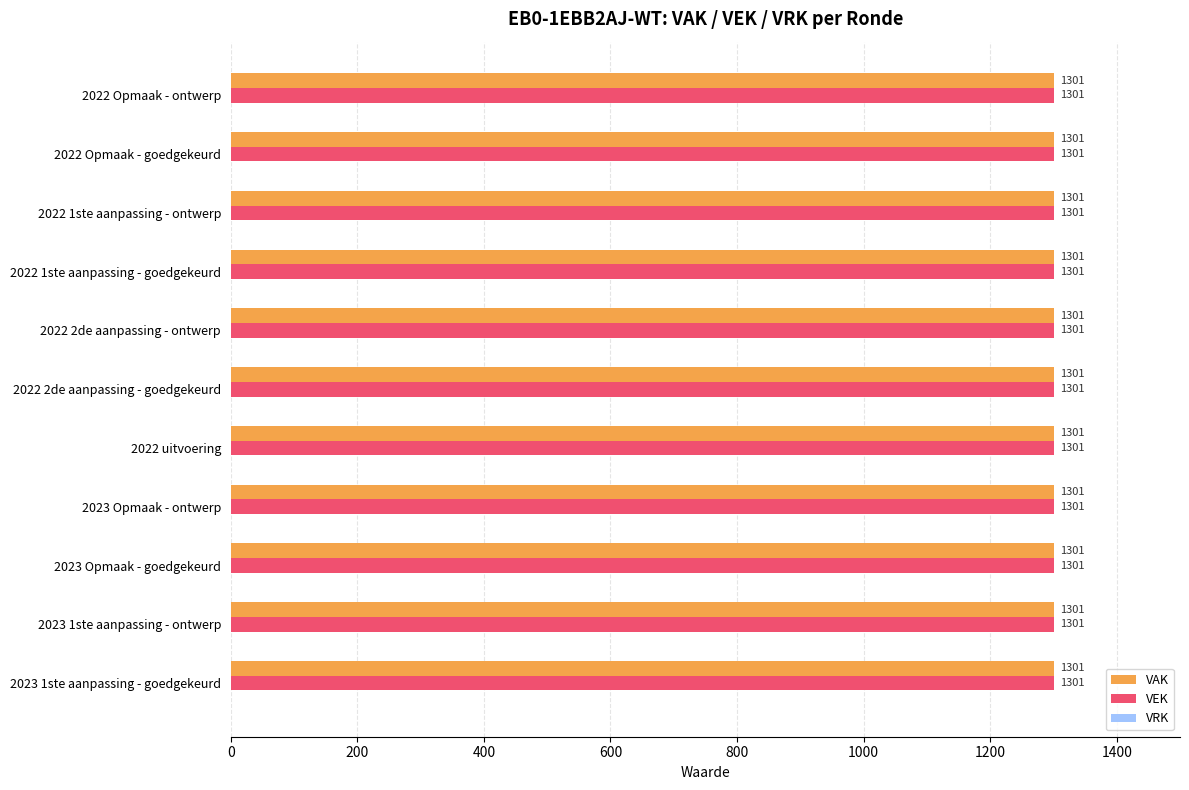

Reading left to right, transcribe all the data shown in this chart.

VAK: 2023 1ste aanpassing - goedgekeurd=1301	2023 1ste aanpassing - ontwerp=1301	2023 Opmaak - goedgekeurd=1301	2023 Opmaak - ontwerp=1301	2022 uitvoering=1301	2022 2de aanpassing - goedgekeurd=1301	2022 2de aanpassing - ontwerp=1301	2022 1ste aanpassing - goedgekeurd=1301	2022 1ste aanpassing - ontwerp=1301	2022 Opmaak - goedgekeurd=1301	2022 Opmaak - ontwerp=1301
VEK: 2023 1ste aanpassing - goedgekeurd=1301	2023 1ste aanpassing - ontwerp=1301	2023 Opmaak - goedgekeurd=1301	2023 Opmaak - ontwerp=1301	2022 uitvoering=1301	2022 2de aanpassing - goedgekeurd=1301	2022 2de aanpassing - ontwerp=1301	2022 1ste aanpassing - goedgekeurd=1301	2022 1ste aanpassing - ontwerp=1301	2022 Opmaak - goedgekeurd=1301	2022 Opmaak - ontwerp=1301
VRK: 2023 1ste aanpassing - goedgekeurd=0	2023 1ste aanpassing - ontwerp=0	2023 Opmaak - goedgekeurd=0	2023 Opmaak - ontwerp=0	2022 uitvoering=0	2022 2de aanpassing - goedgekeurd=0	2022 2de aanpassing - ontwerp=0	2022 1ste aanpassing - goedgekeurd=0	2022 1ste aanpassing - ontwerp=0	2022 Opmaak - goedgekeurd=0	2022 Opmaak - ontwerp=0